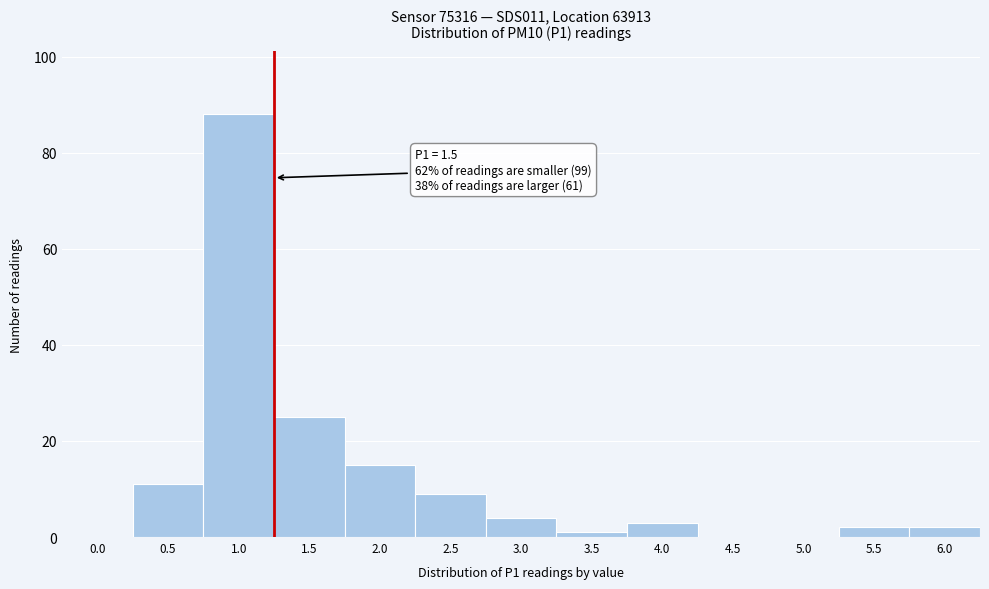

Reading left to right, transcribe all the data shown in this chart.

0.0=0	0.5=11	1.0=88	1.5=25	2.0=15	2.5=9	3.0=4	3.5=1	4.0=3	4.5=0	5.0=0	5.5=2	6.0=2